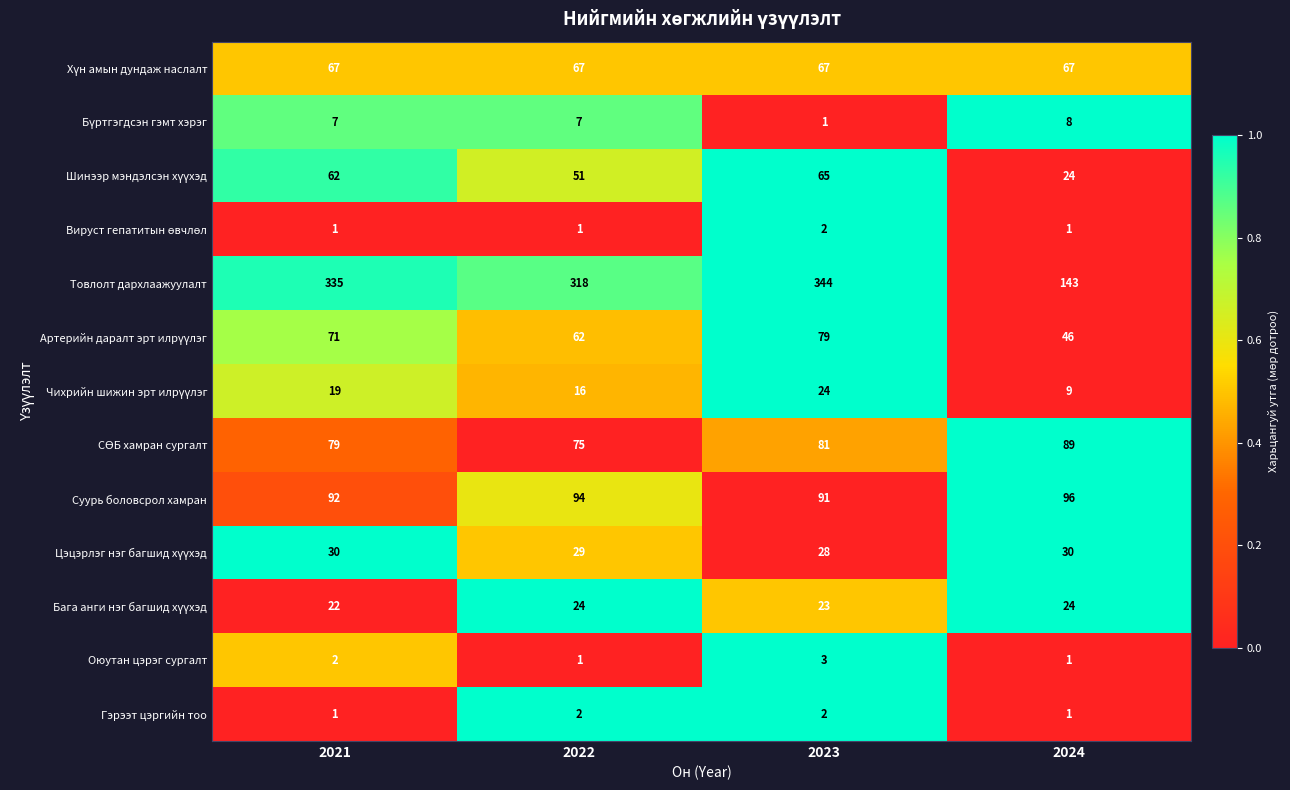

How many series are shown in this chart?

13